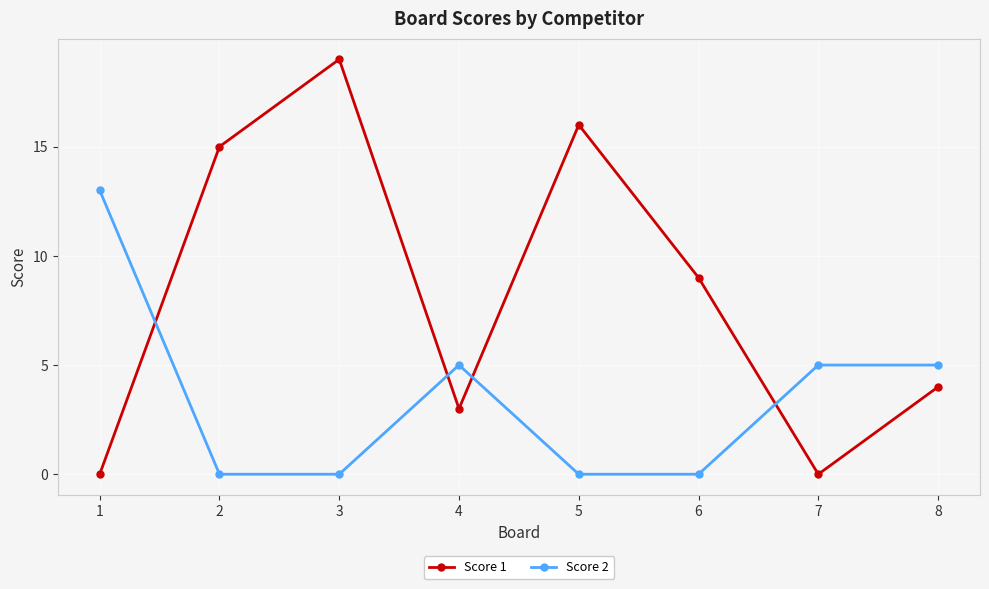

At which category does the chart reach its peak across all series?

3